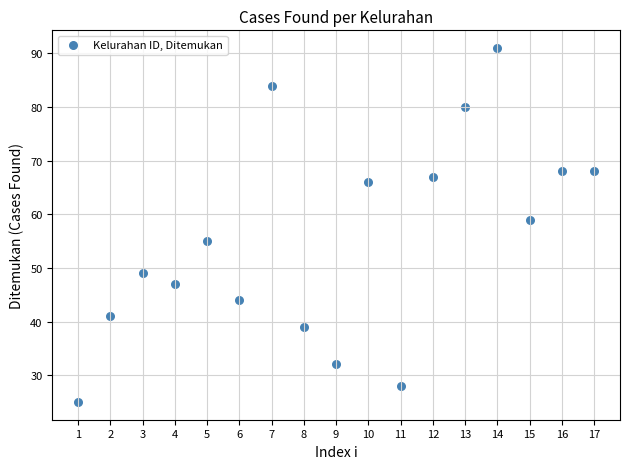

What is the range of X values (max minus min)?

16